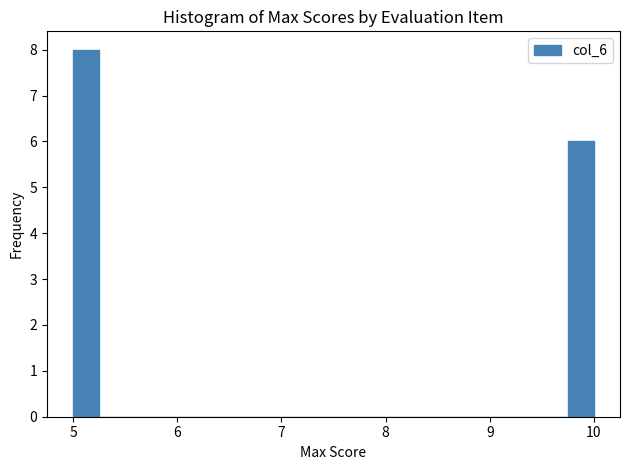

Around what value on the x-axis is the tallest bar? Give the approximate position of its centre, as read against the axis.

5.1